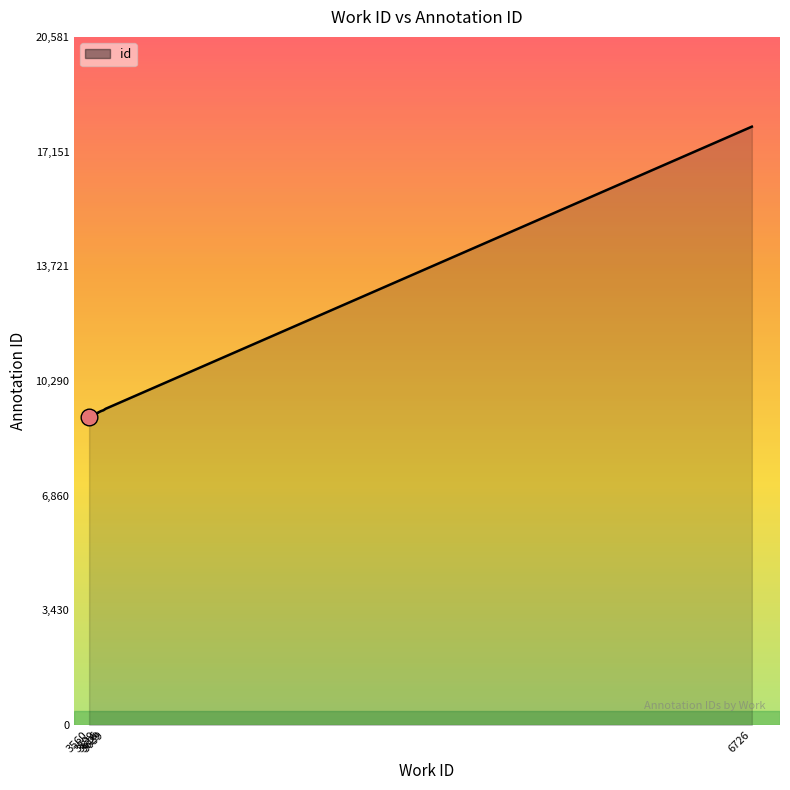

What is the value of the 5th point from the left?

9329